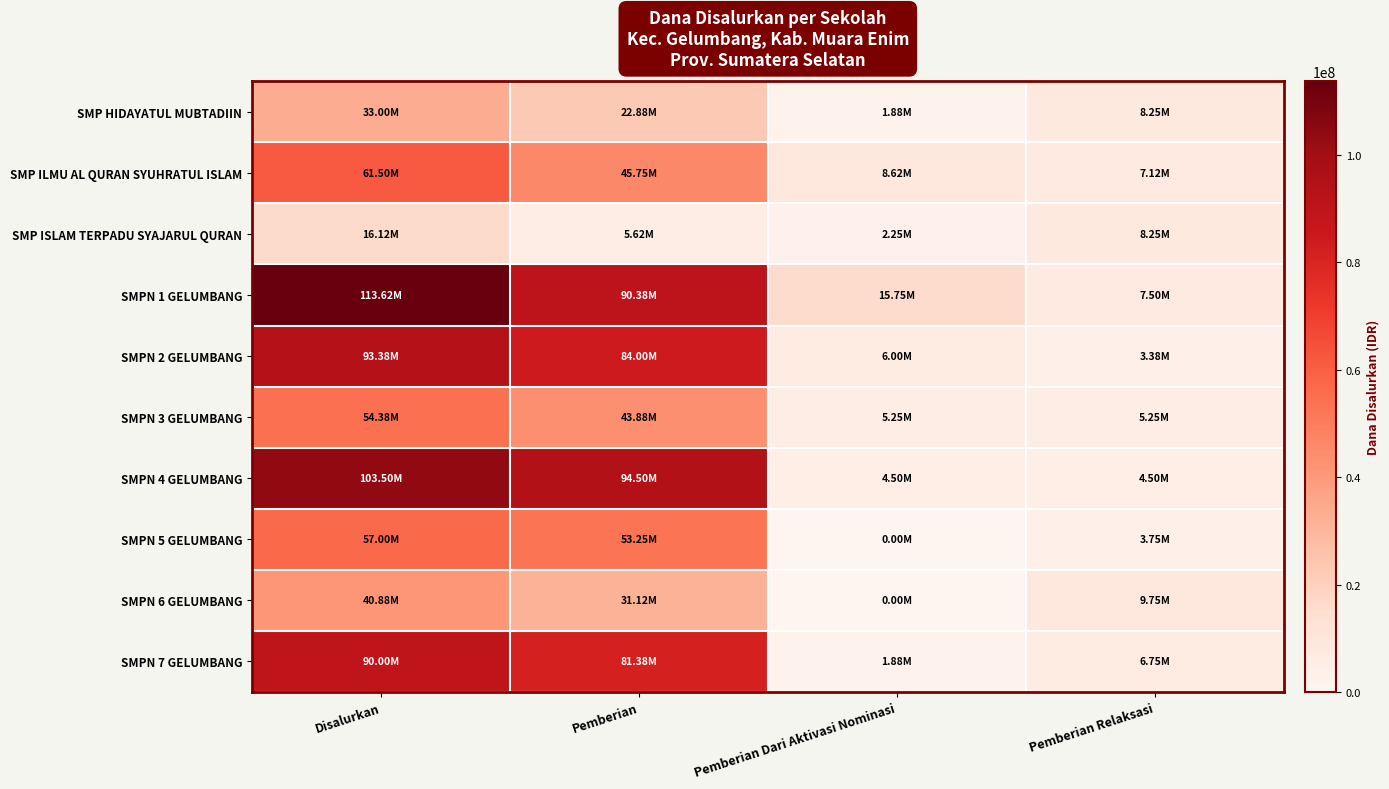

What is the total value across all series at Pemberian Relaksasi?

64500000